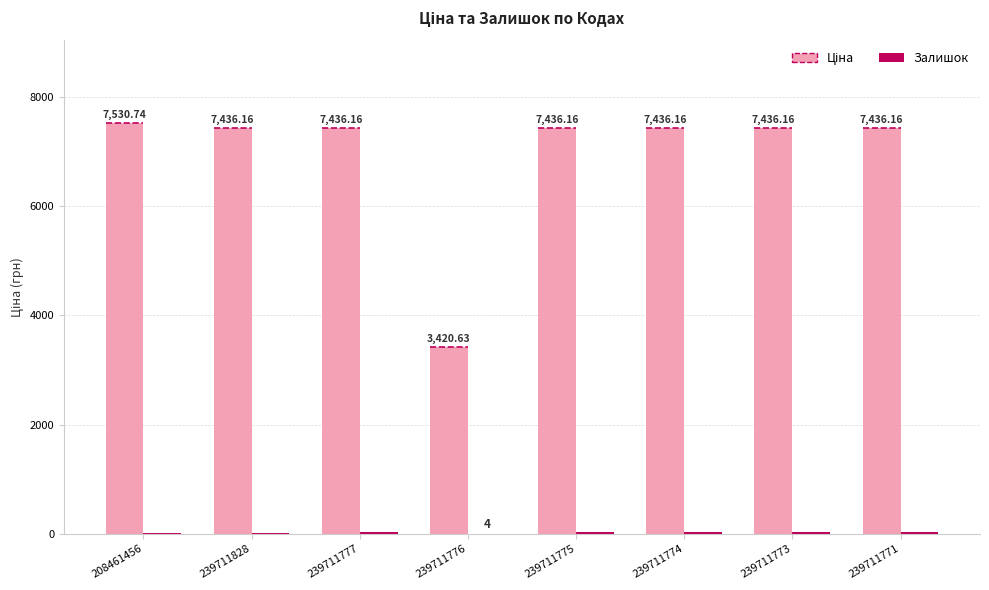

At which category is the sum across all series the highest?

208461456